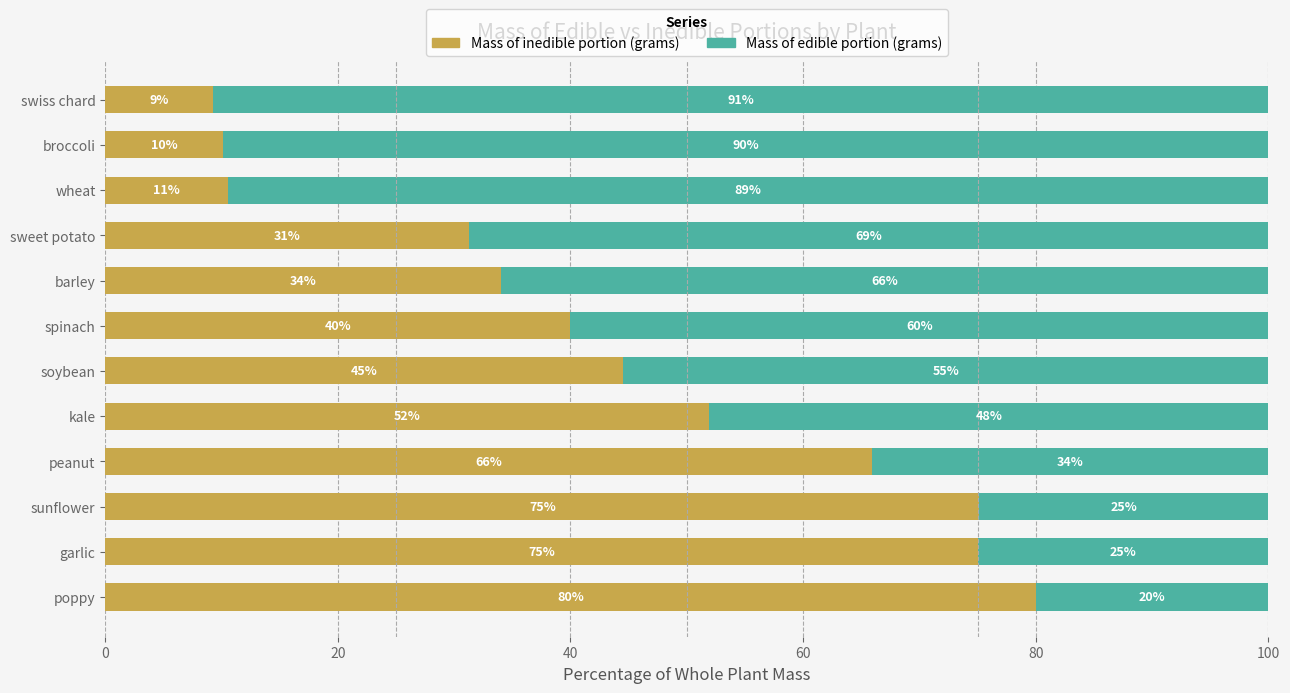

What is the average value of the Mass of inedible portion (grams) series?

44.0